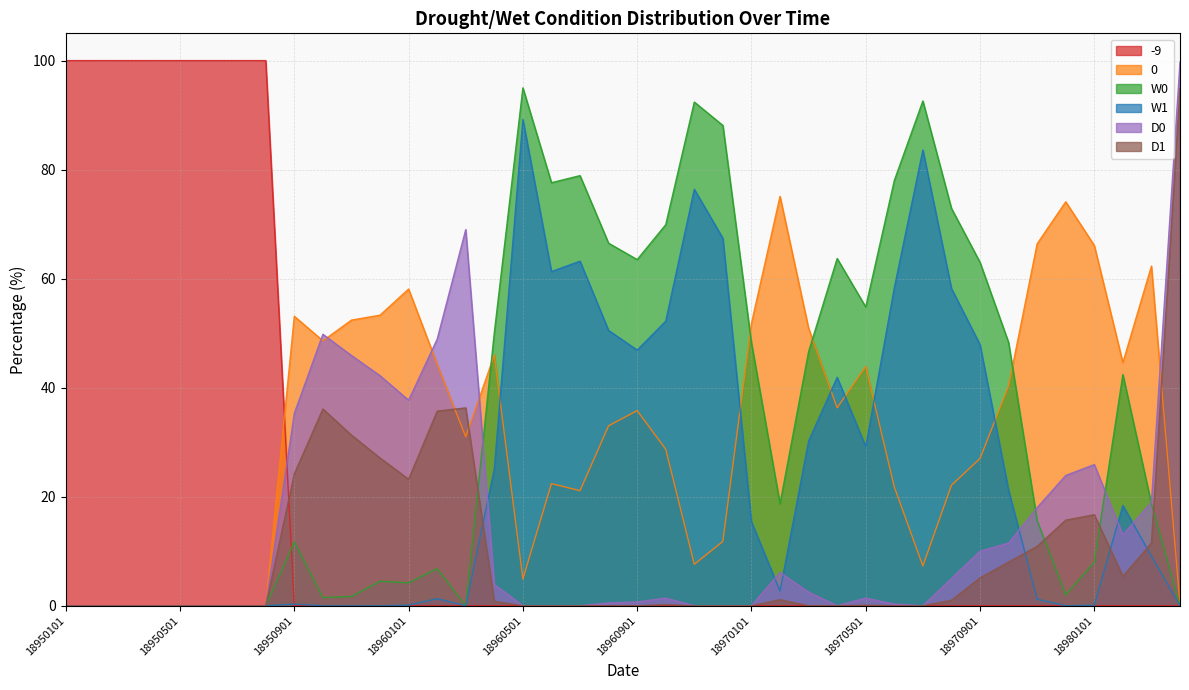

What is the sum of the D0 values at 18980301 and 18960101?

56.7